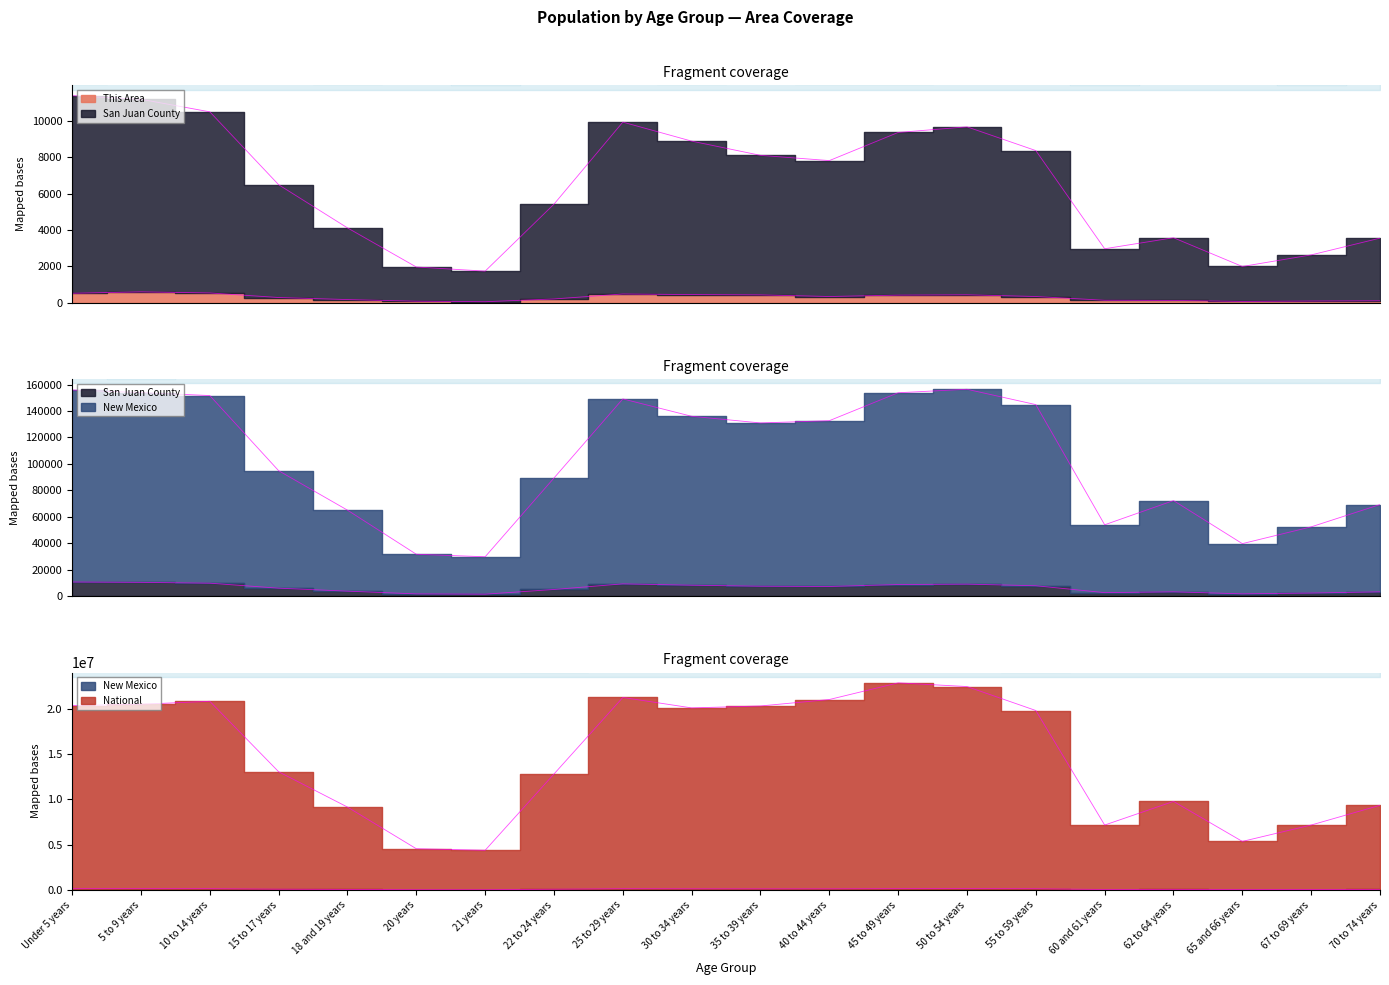

Which series has the largest total across all categories?

National